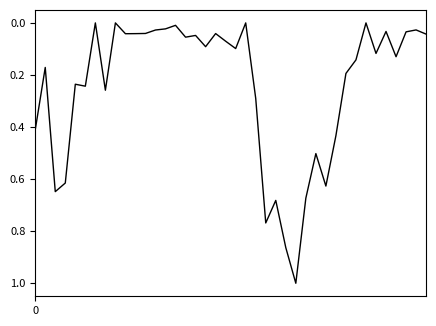

What is the maximum value shown in the chart?

1.0